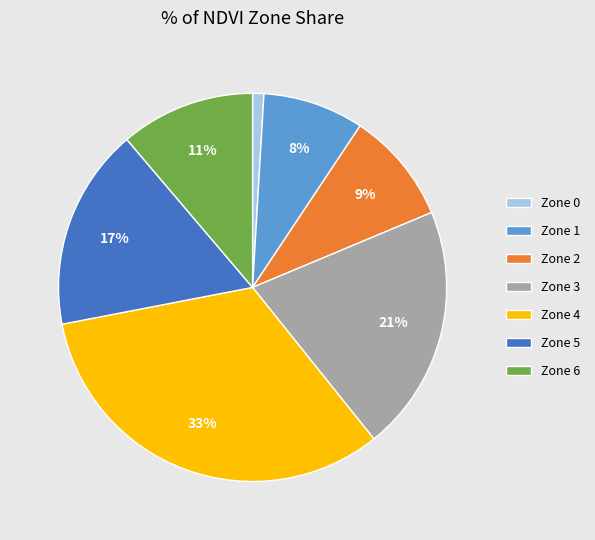

To the nearest percent, what percentage of the pie is Zone 5?

17%